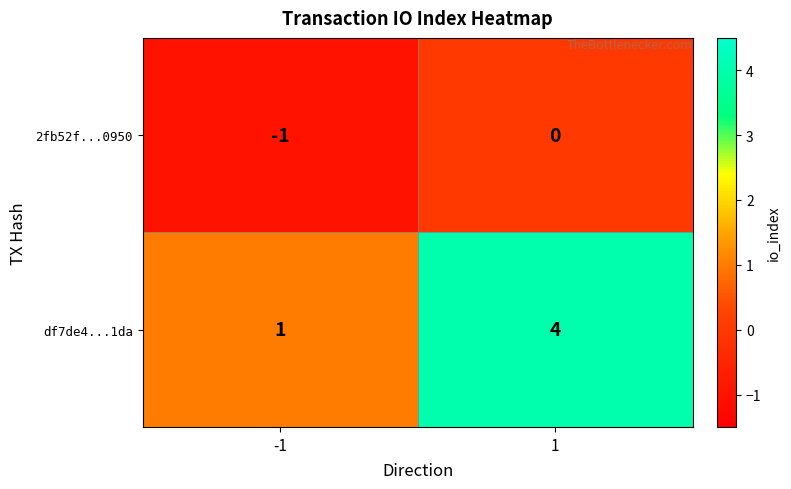

What is the difference between the maximum and minimum values in the df7de4...1da series?

3